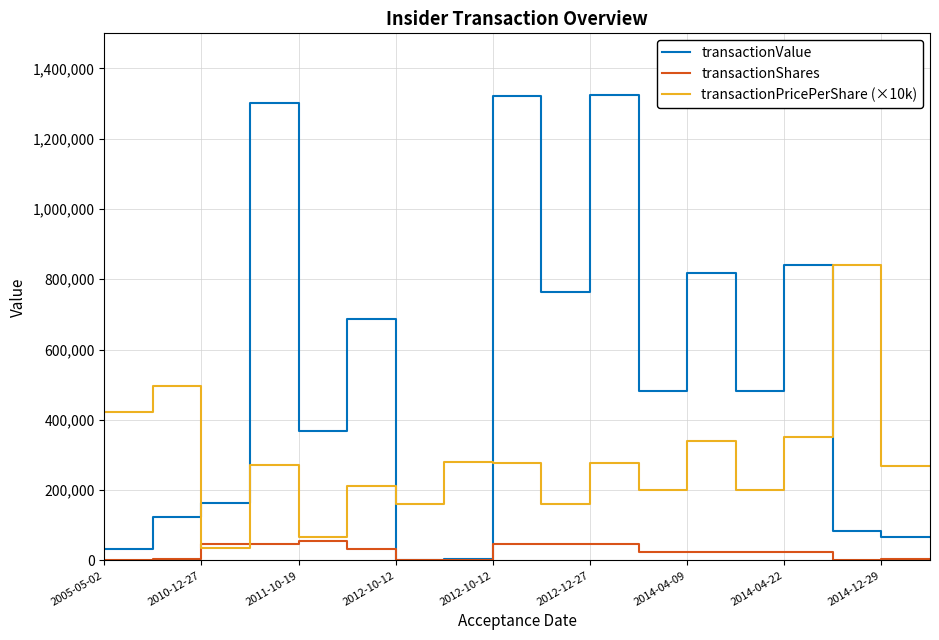

List the series in order of their overall mean, lowest first.

transactionShares, transactionPricePerShare (×10k), transactionValue